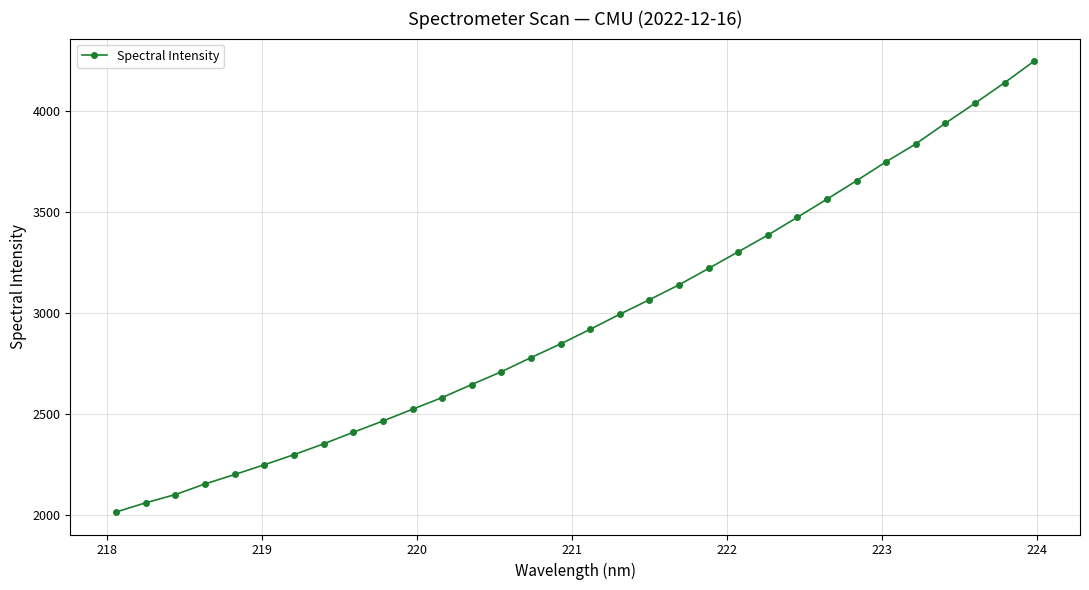

What is the average value?

2970.7